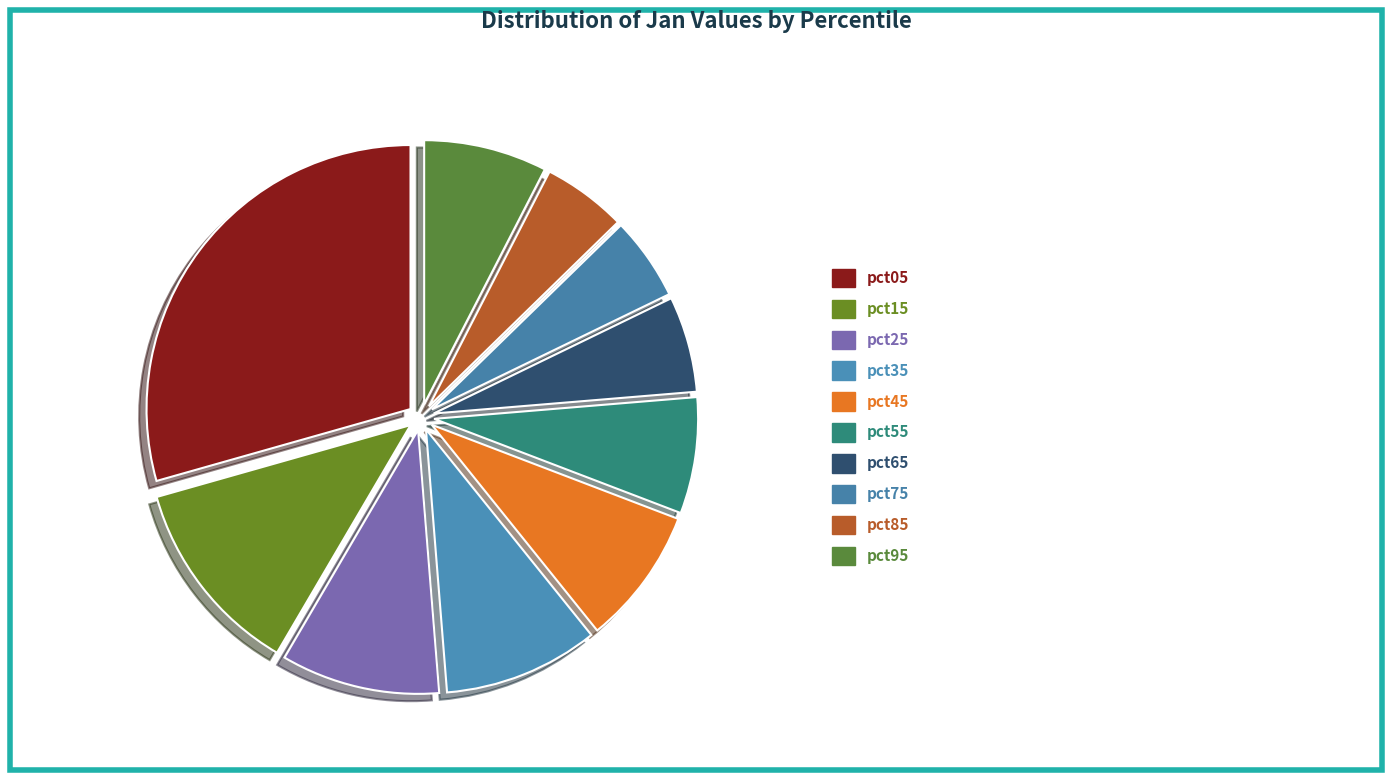

To the nearest percent, what is the difference between the largest and smallest slice percentages?

24%